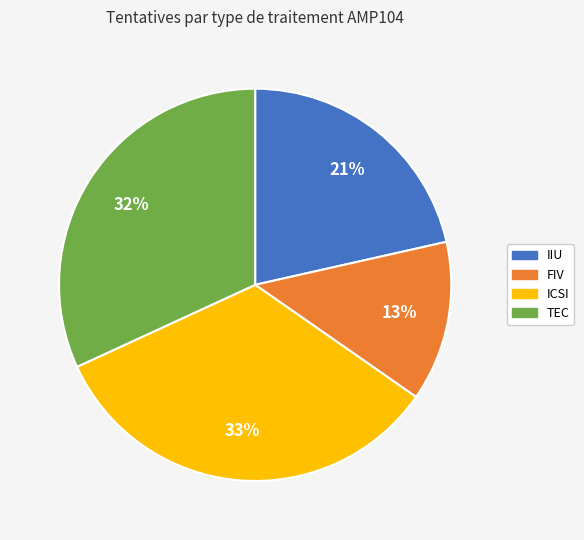

To the nearest percent, what portion does IIU represent?

21%